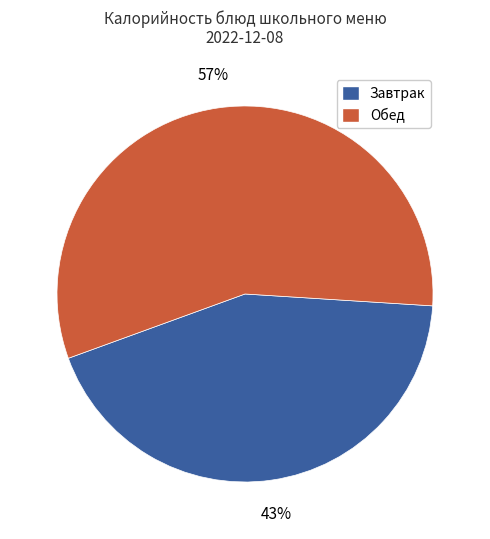

Which slice is the smallest?

Завтрак